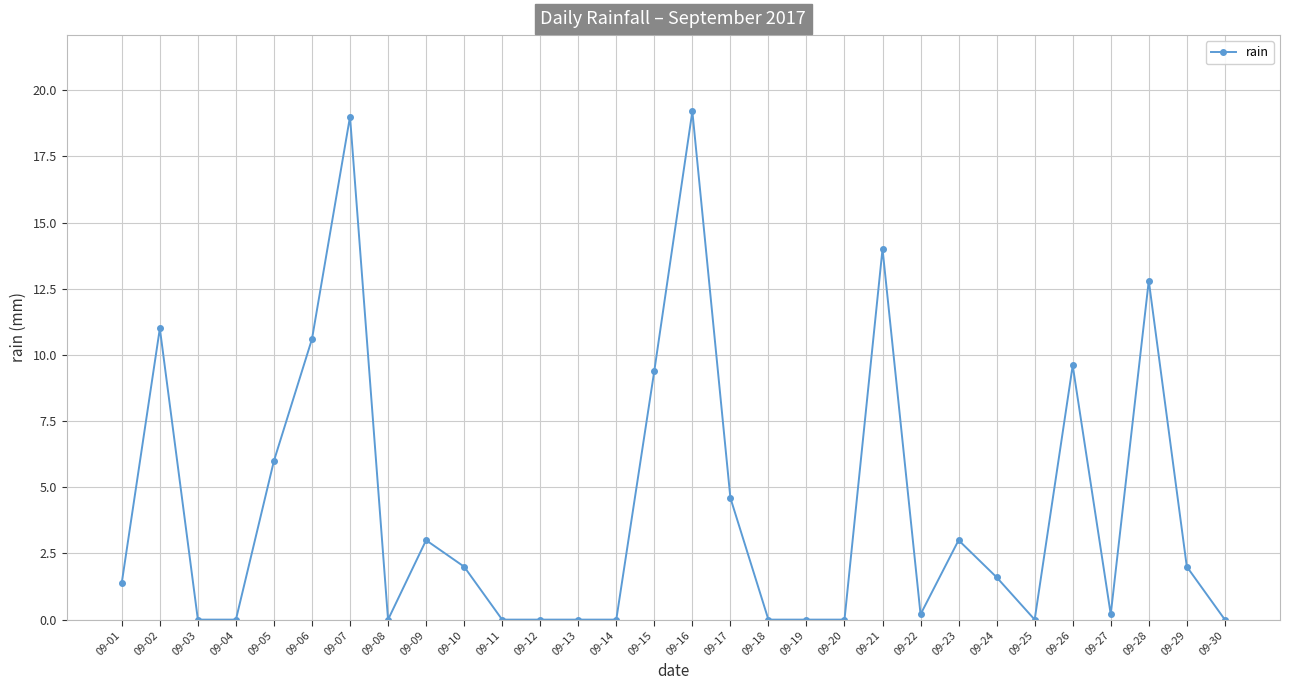

The chart shows a value of 14.0 at 09-21. True or false?

True